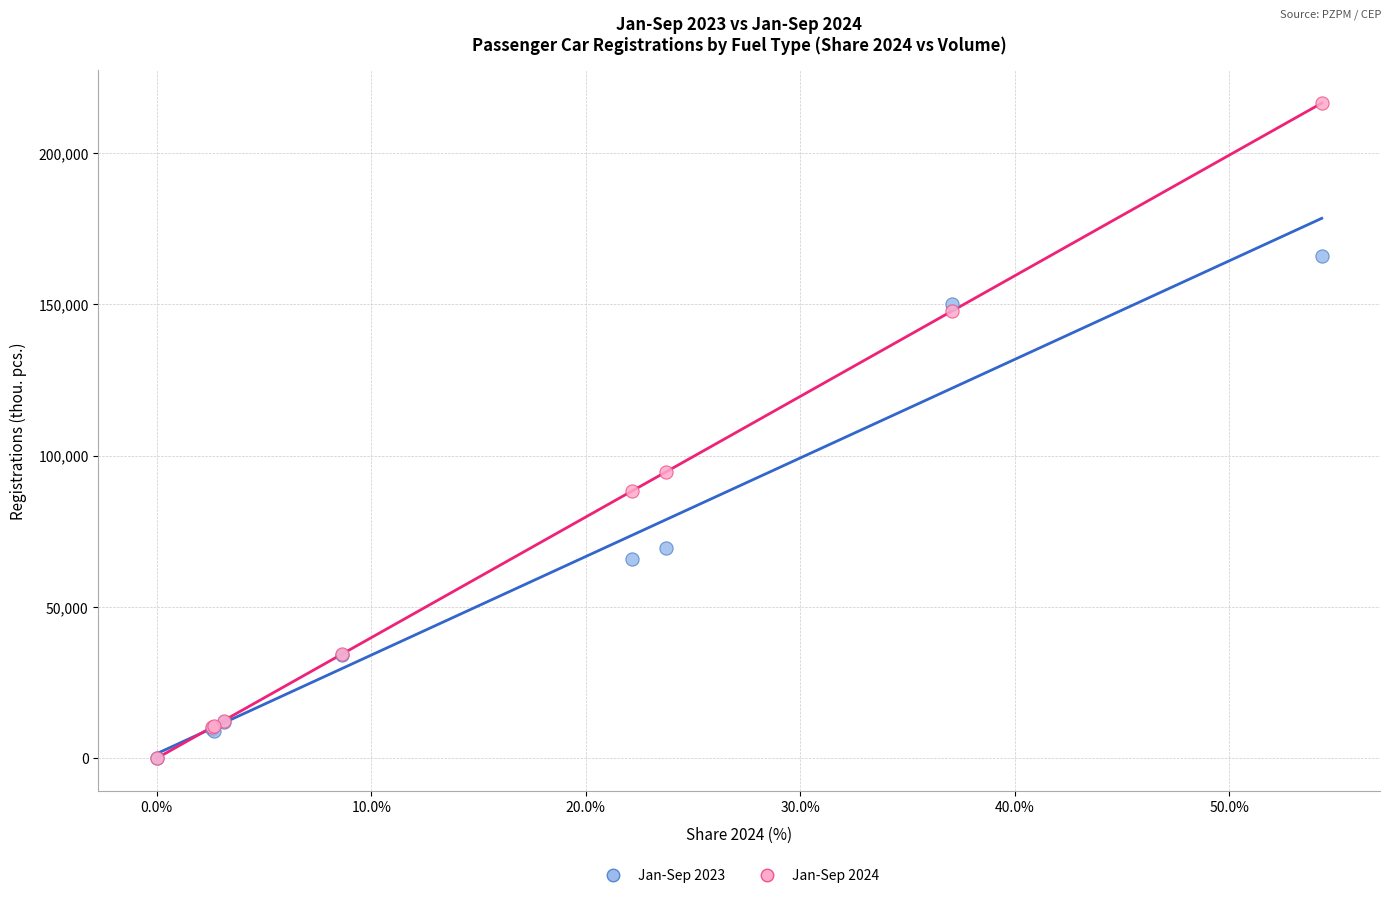

Across all series, what Y value is closest to 108237?

94693